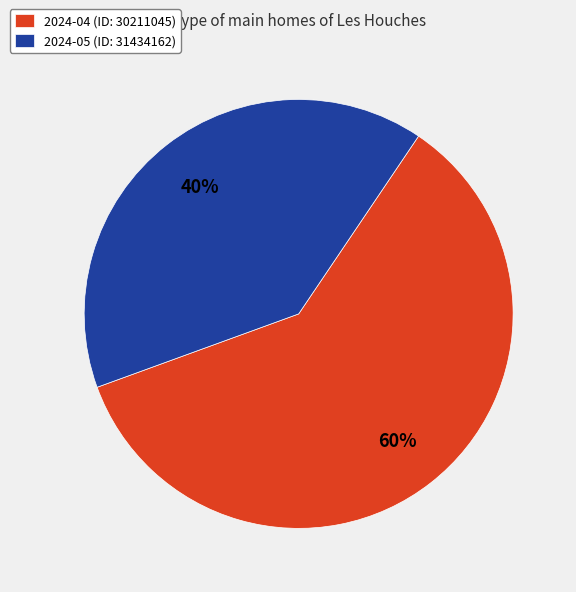

To the nearest percent, what portion does 2024-05 (ID: 31434162) represent?

40%